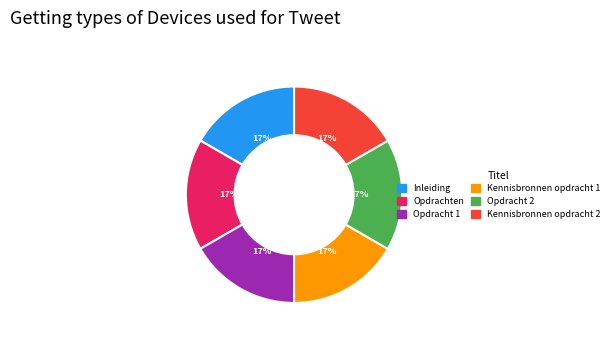

How many segments does this pie chart have?

6